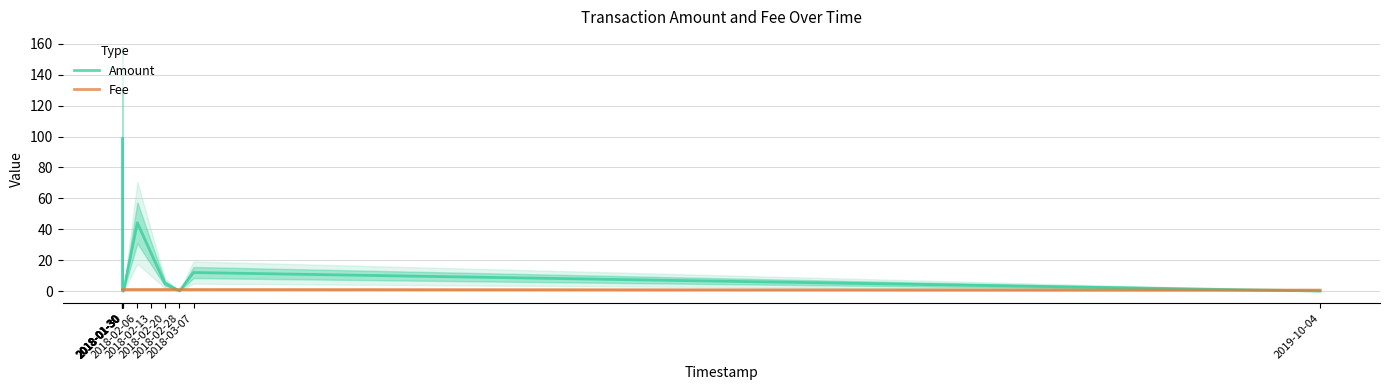

Which series changed the most between 2018-01-30 and 2018-02-28?

Amount